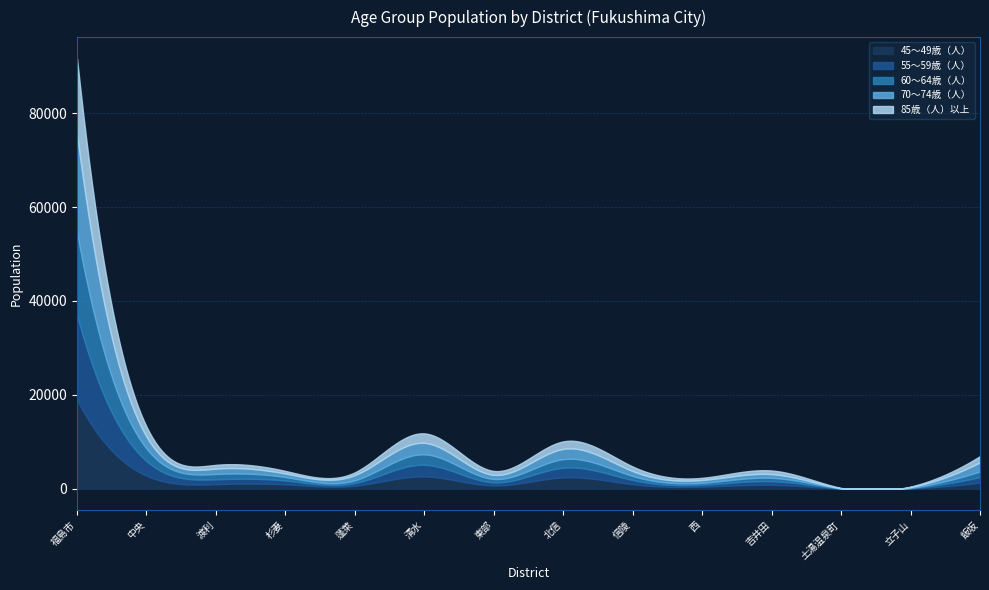

How many data points does each series have?

14